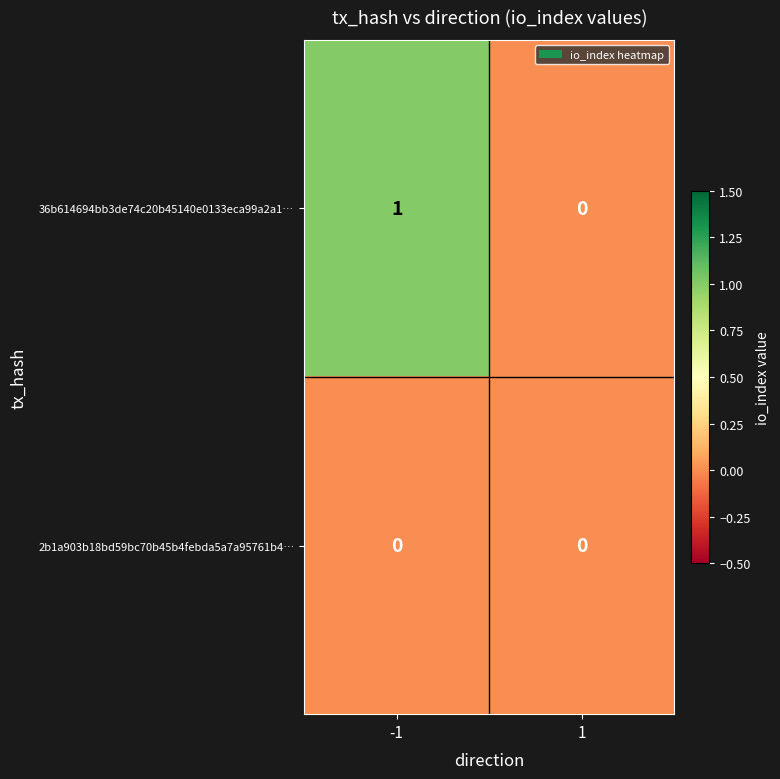

Which series has the largest total across all categories?

36b614694bb3de74c20b45140e0133eca99a2a1…